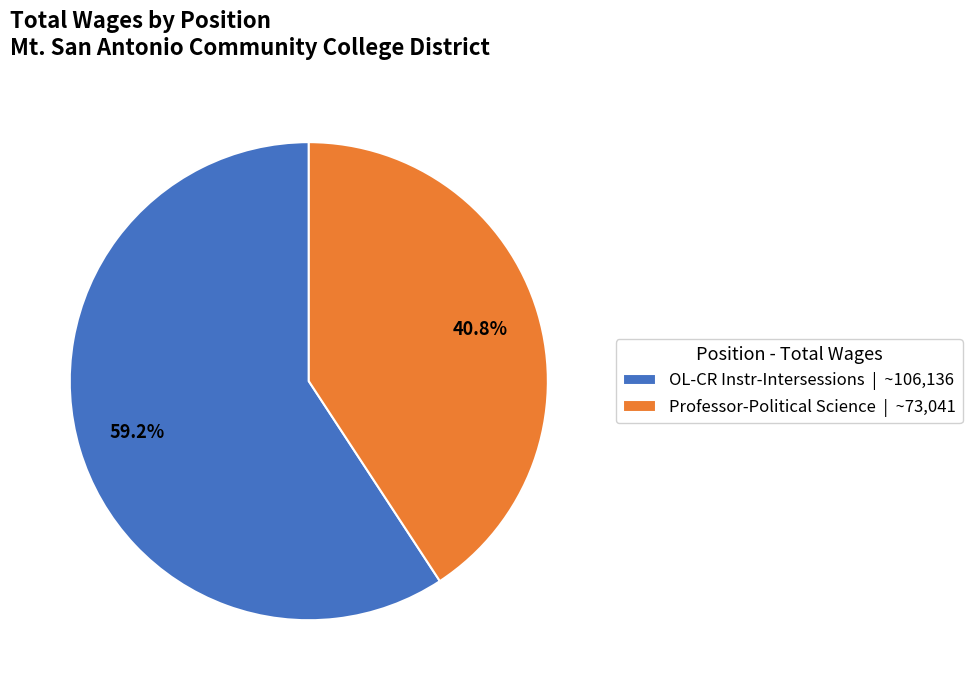

Which slice is the largest?

OL-CR Instr-Intersessions